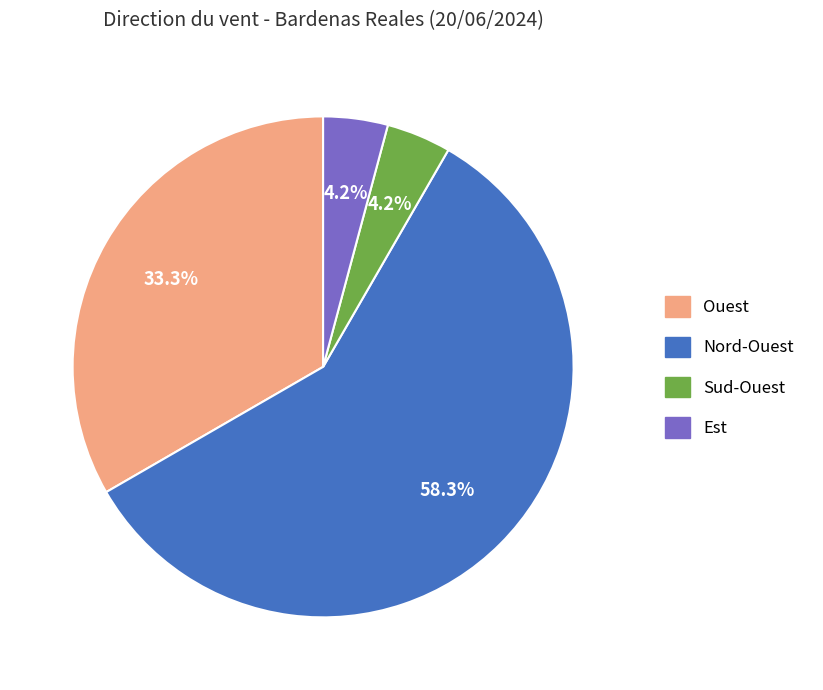

Is it true that Est is 4% of the pie?

True